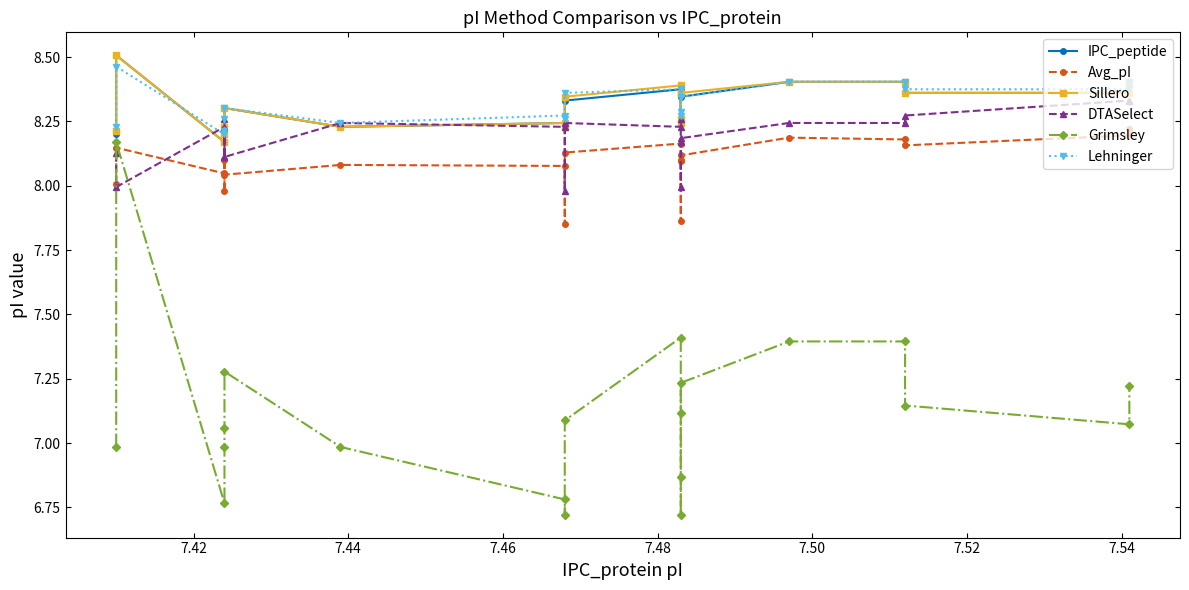

Rank the series by their maximum value, from lowest to highest.

Grimsley, Avg_pI, DTASelect, Lehninger, IPC_peptide, Sillero